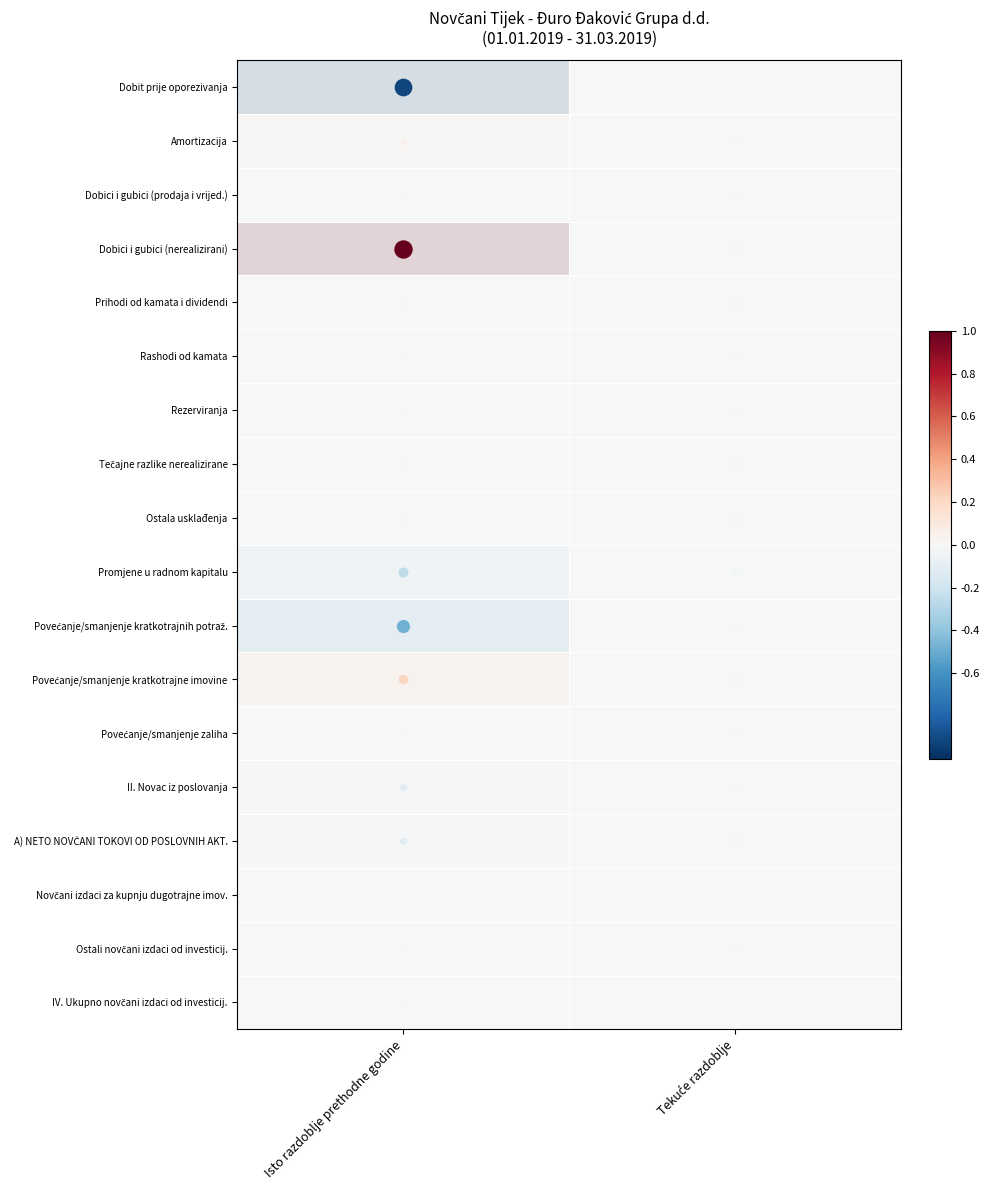

What is the difference between the highest and lowest values at Tekuće razdoblje?

0.1